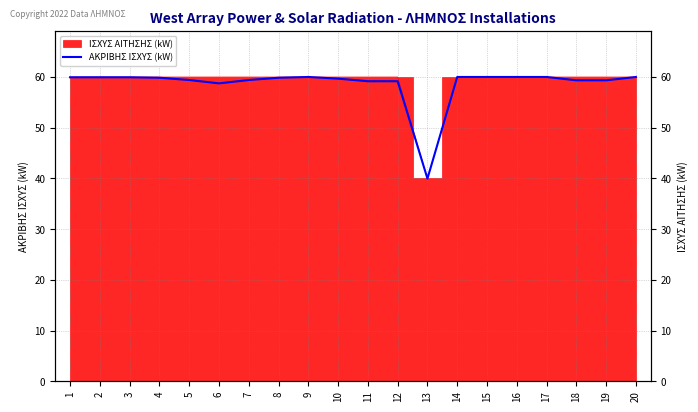

What is the value of the 12th point from the left?

59.2